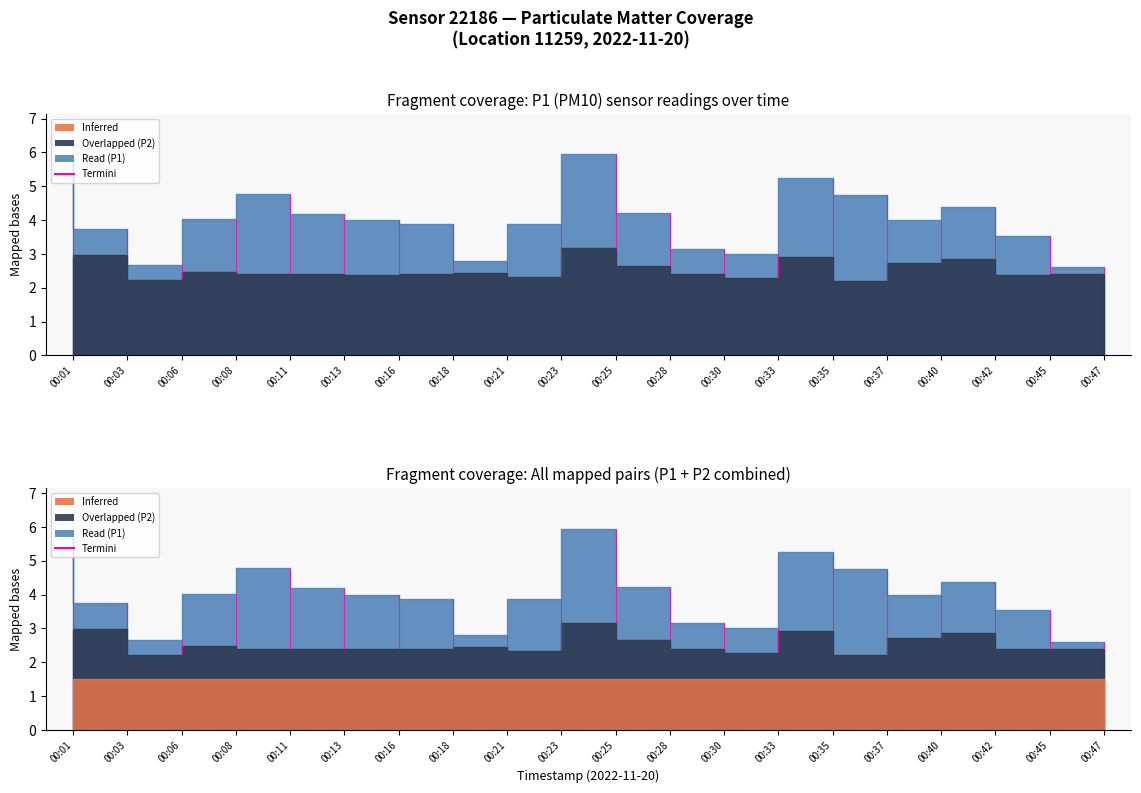

Reading left to right, transcribe all the data shown in this chart.

P1: 5.7	3.8	2.7	4.0	4.8	4.2	4.0	3.9	2.8	3.9	6.0	4.2	3.1	3.0	5.2	4.8	4.0	4.4	3.5	2.6
P2: 2.9	3.0	2.2	2.5	2.4	2.4	2.4	2.4	2.5	2.3	3.2	2.6	2.4	2.3	2.9	2.2	2.7	2.9	2.4	2.4